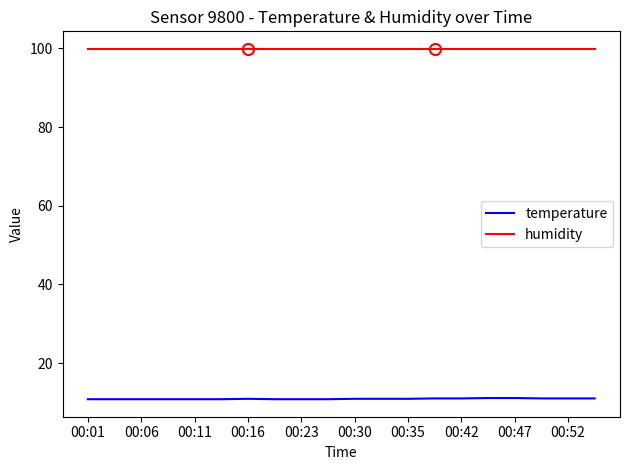

What is the greatest value displayed?

99.9